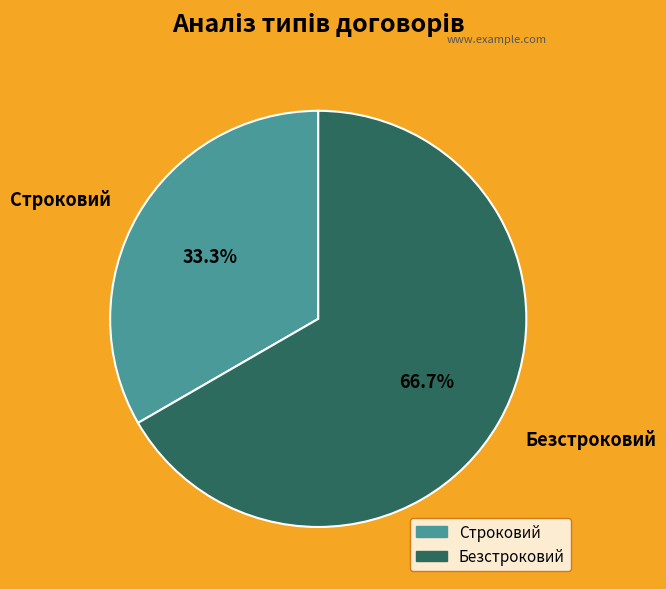

The Строковий slice represents 33% of the pie. True or false?

True